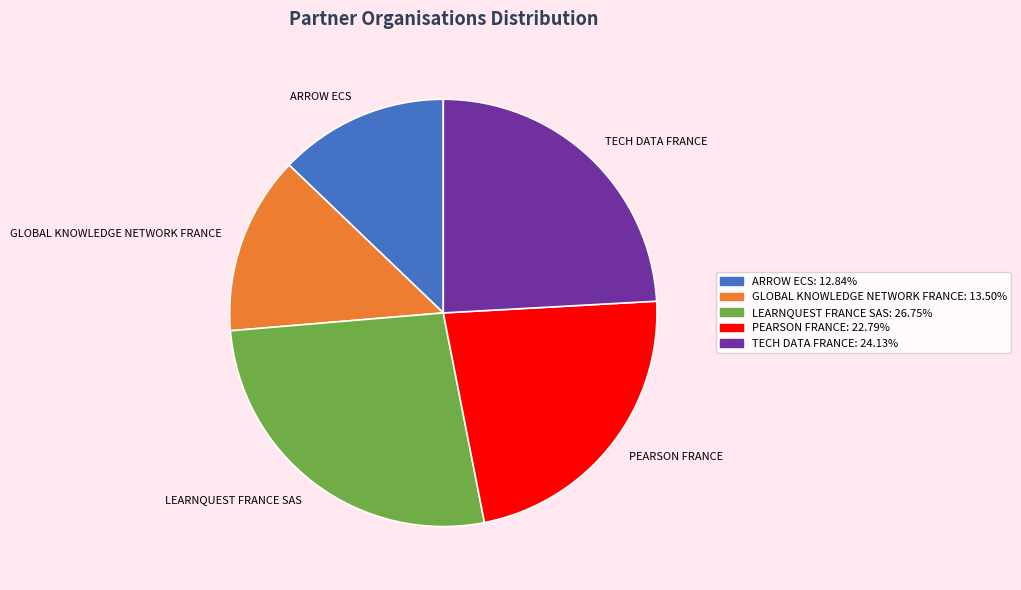

Is it true that PEARSON FRANCE is 23% of the pie?

True